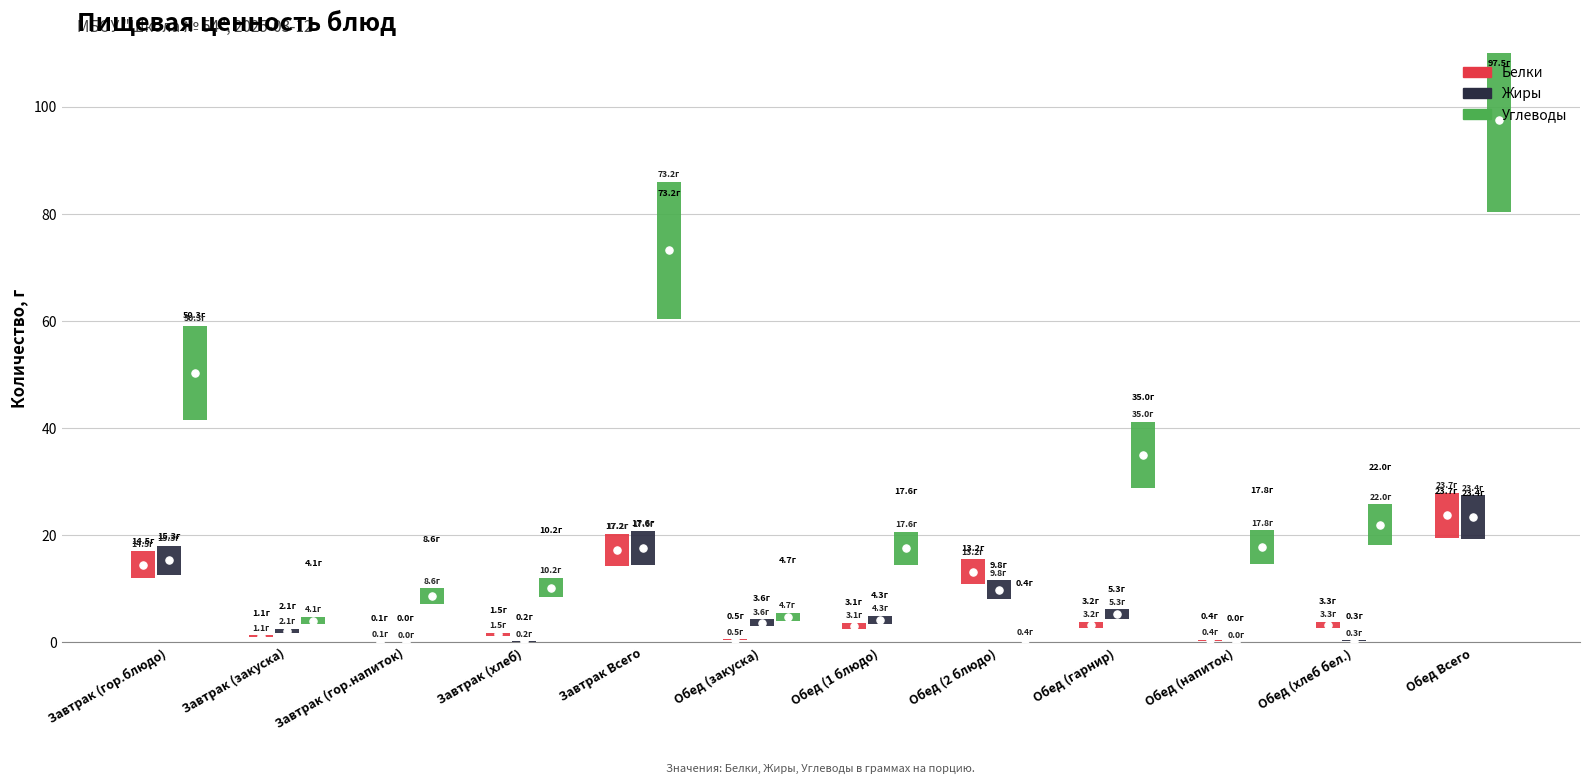

Which series has the largest Y range (max minus min)?

Углеводы